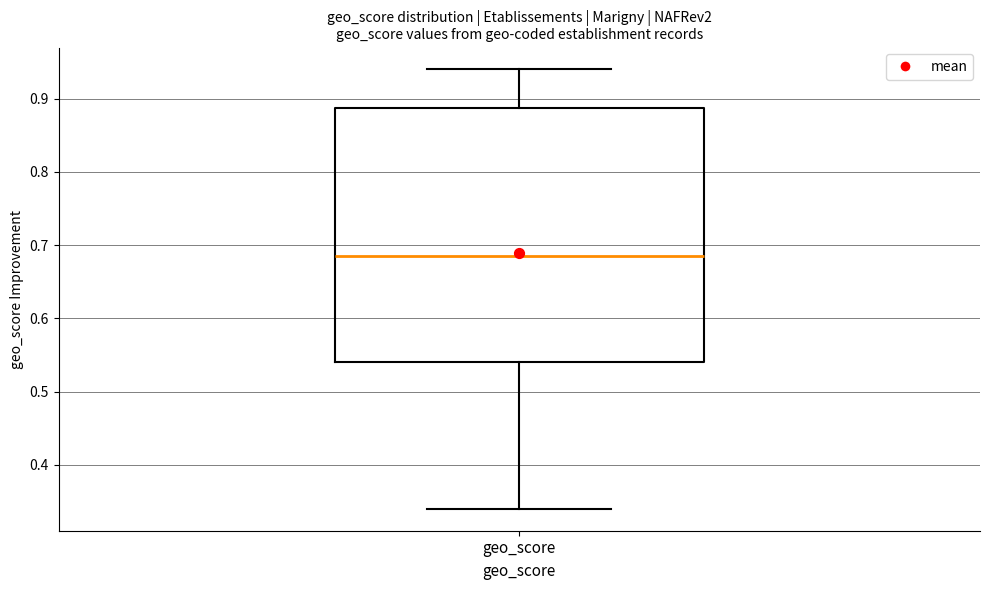

Transcribe this box plot: give where the median line is, the range the box spans, and where the two whiskers end, as read against the y-axis. The values are not printed on the chart, so give them approximately, as read against the axis.

median 0.69, box 0.54 to 0.89, whiskers 0.34 to 0.94